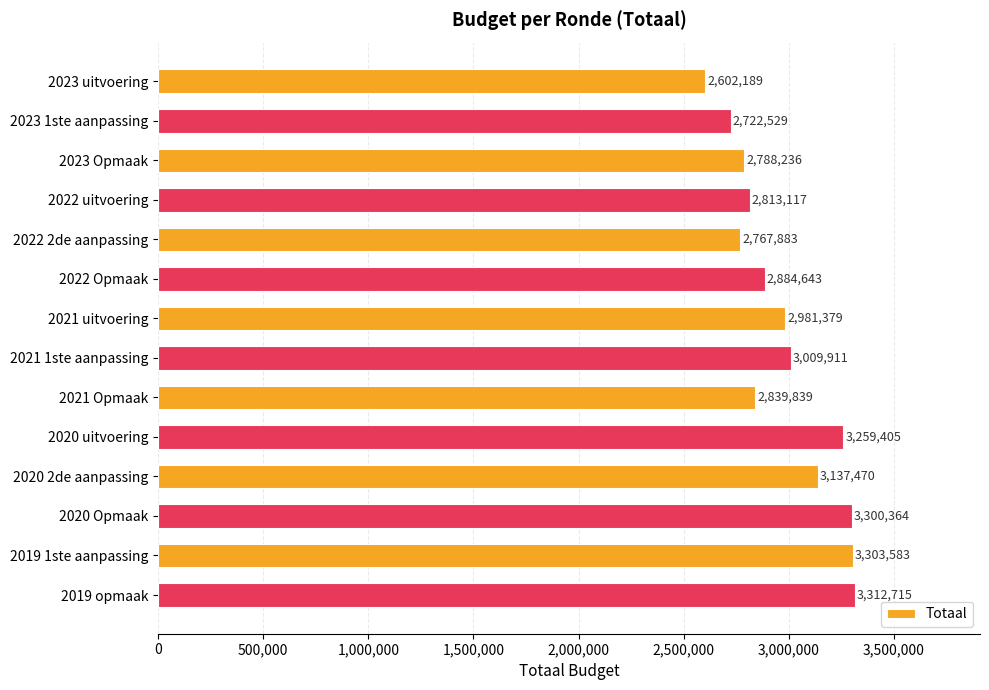

What is the average value?

2980233